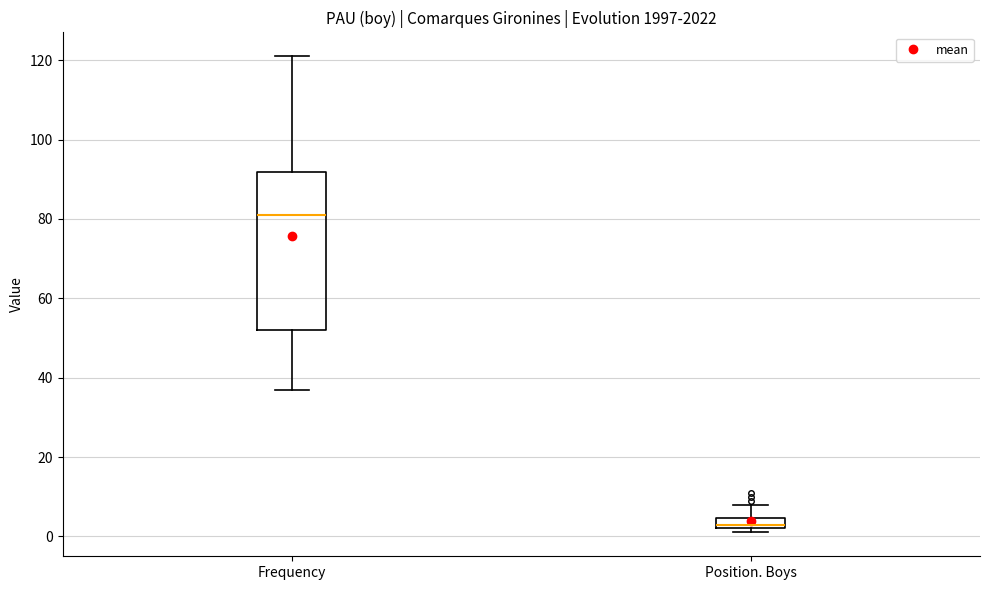

Comparing the boxes themselves (not the whiskers), which one is the tallest?

Frequency